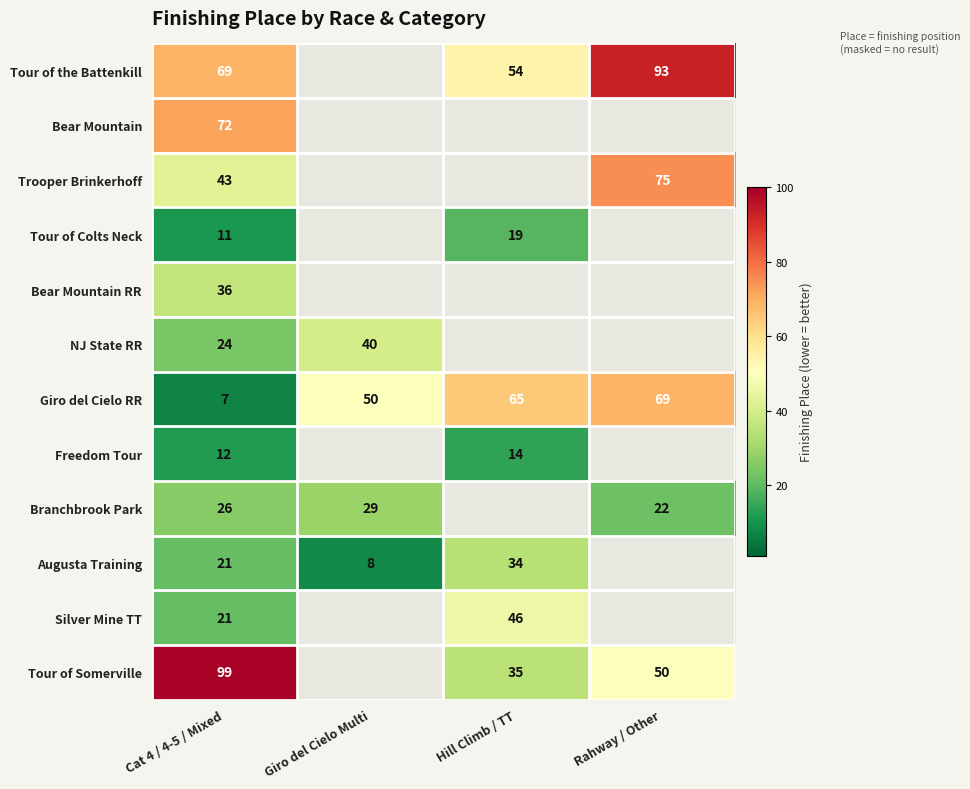

Which has a higher value, Giro del Cielo Multi or Hill Climb / TT?

Hill Climb / TT